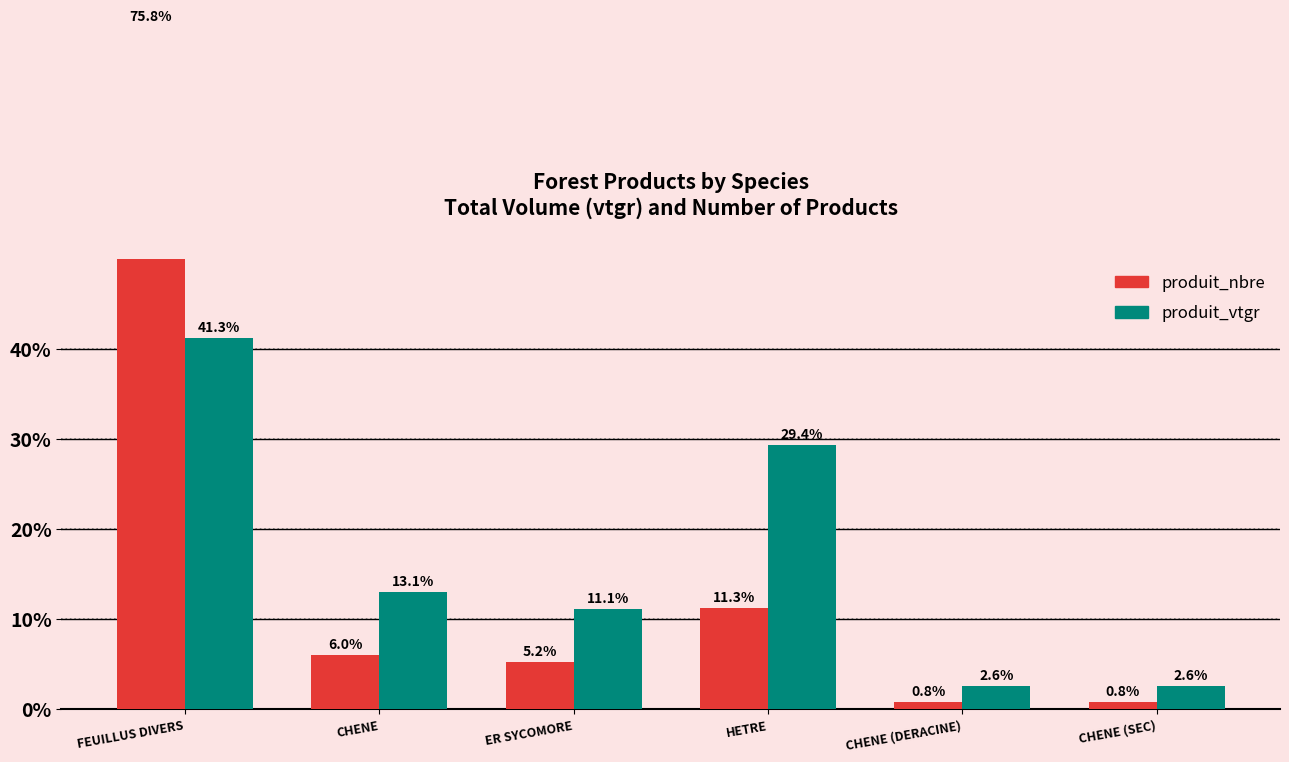

Reading right to left, transcribe all the data shown in this chart.

produit_nbre: CHENE (SEC)=0.8	CHENE (DERACINE)=0.8	HETRE=11.3	ER SYCOMORE=5.2	CHENE=6.0	FEUILLUS DIVERS=75.8
produit_vtgr: CHENE (SEC)=2.6	CHENE (DERACINE)=2.6	HETRE=29.4	ER SYCOMORE=11.1	CHENE=13.1	FEUILLUS DIVERS=41.3